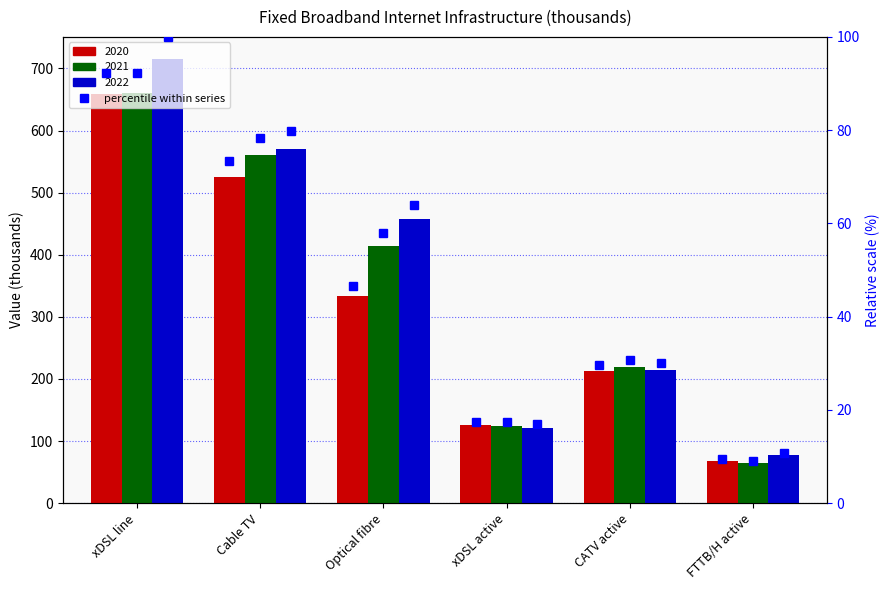

What is the greatest value displayed?

715.0